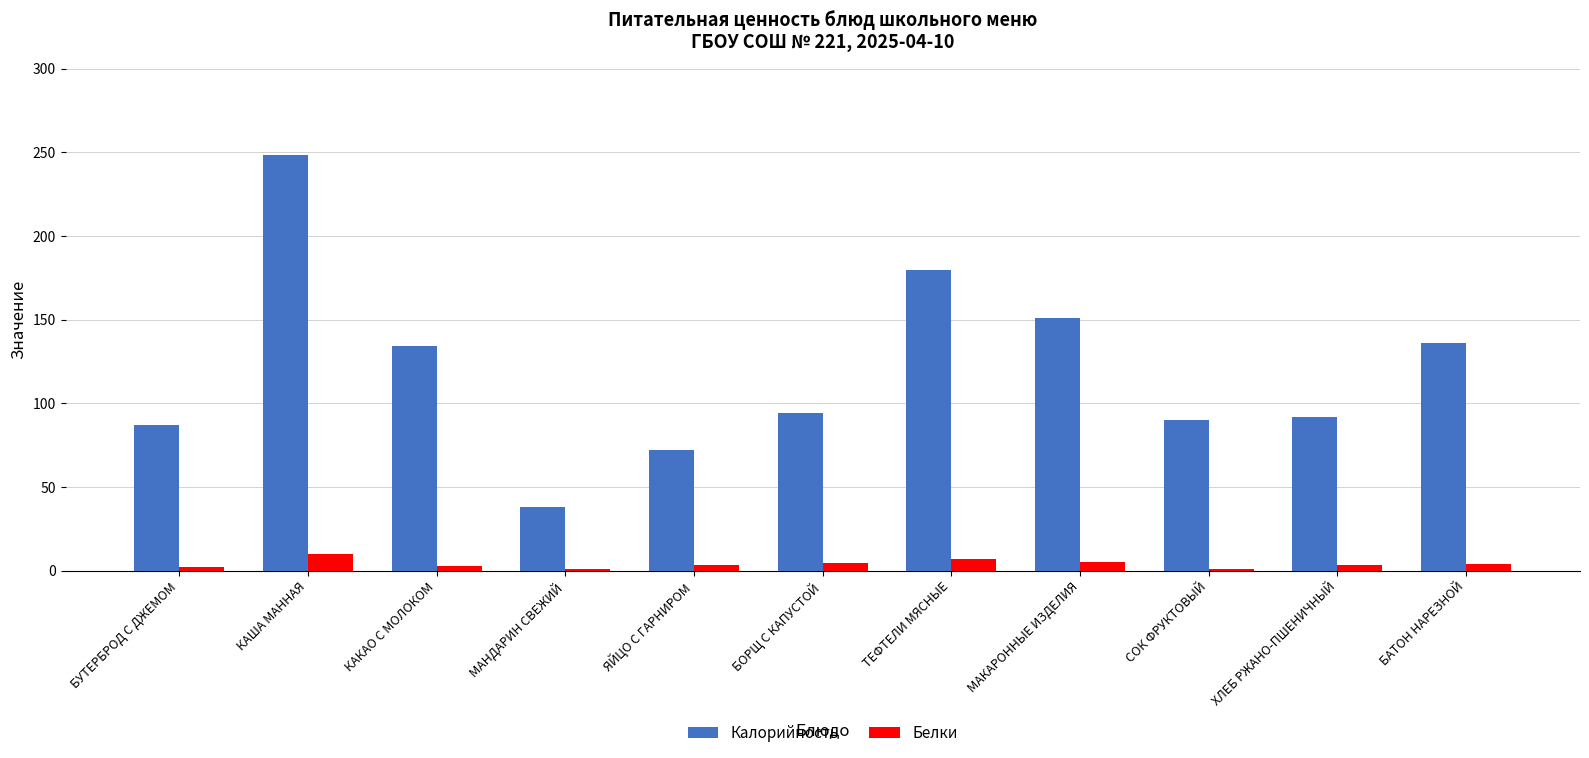

Does the chart contain stacked bars?

No